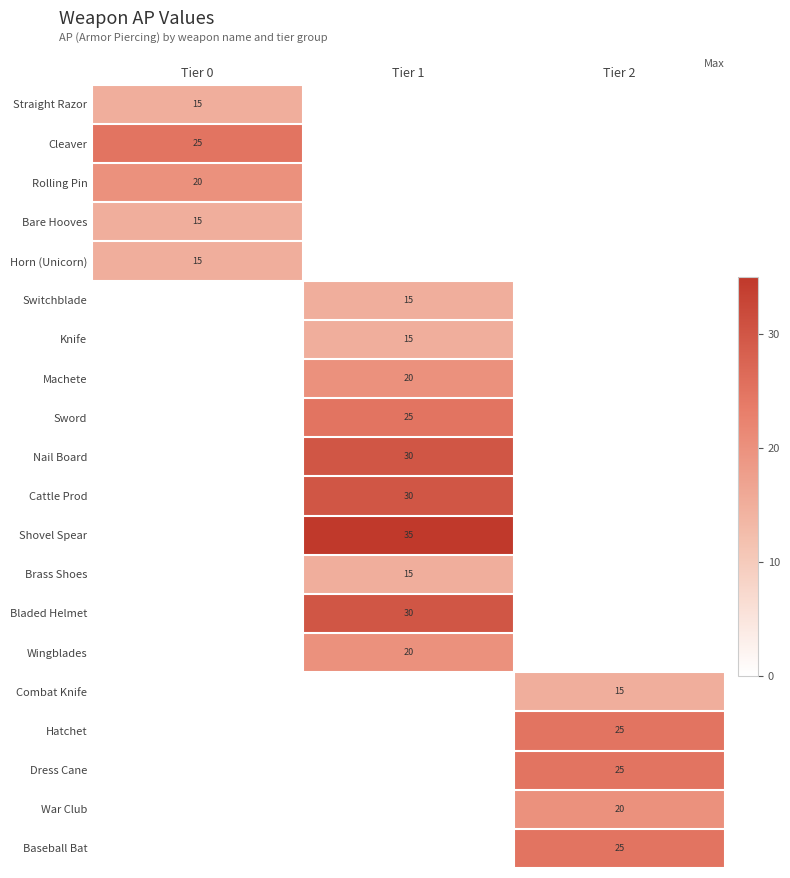

At which category does the chart reach its minimum across all series?

Tier 0